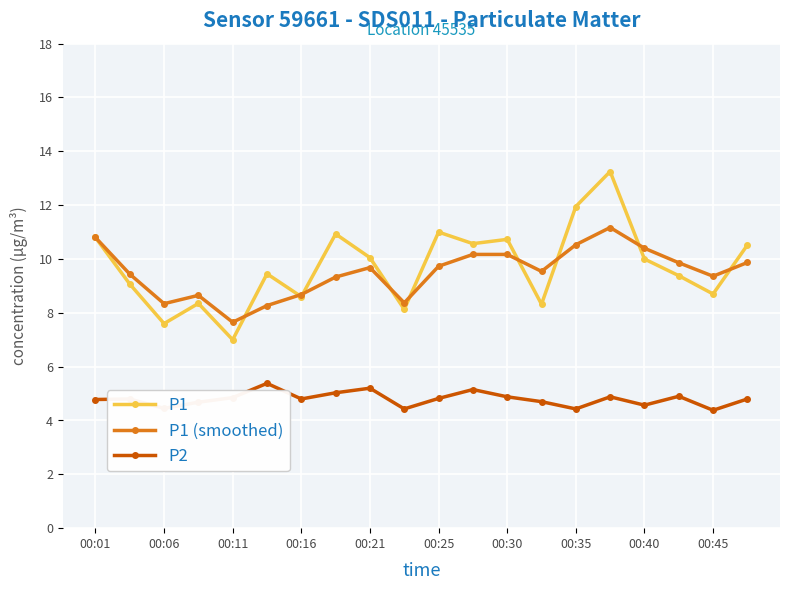

What is the highest value of the P2 series?

5.4